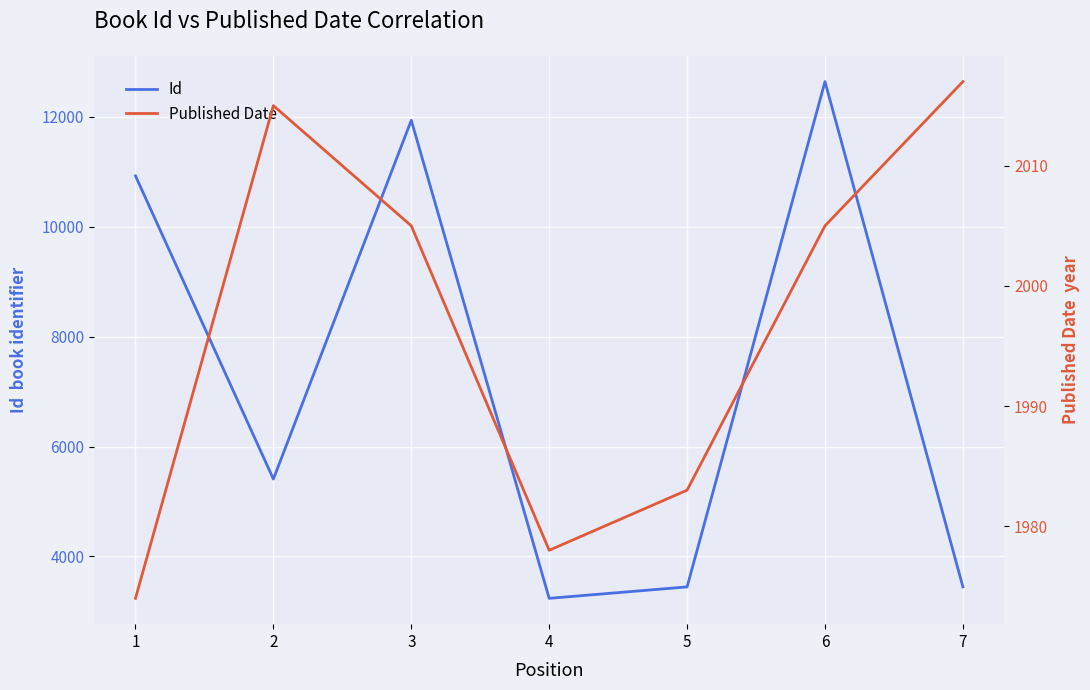

What is the difference between the highest and lowest values at 7?

1431